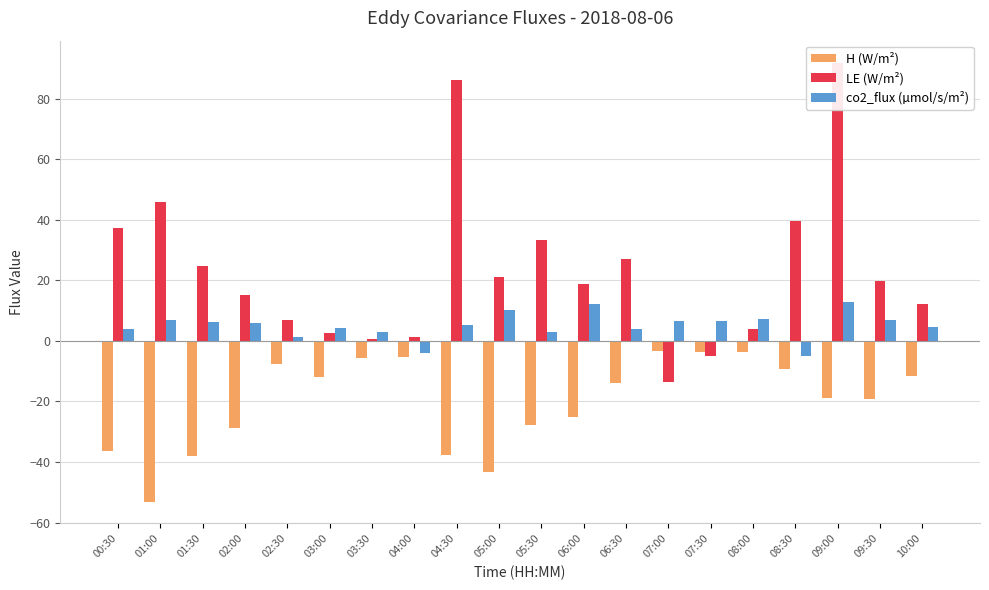

What is the sum of the co2_flux (µmol/s/m²) values at 02:00 and 05:30?

8.8